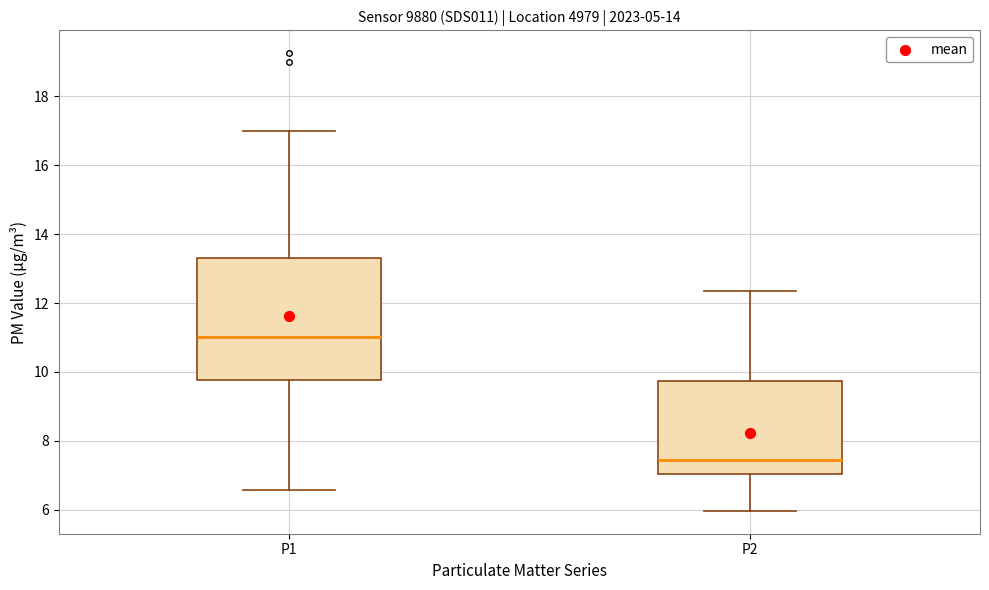

Reading left to right, transcribe this box plot: for each box, give where its median line is, the range the box spans, and where its two whiskers end, as read against the y-axis. The values are not printed on the chart, so give them approximately, as read against the axis.

P1: median 11.0, box 9.8 to 13.4, whiskers 6.6 to 17.0
P2: median 7.4, box 7.0 to 9.8, whiskers 6.0 to 12.4